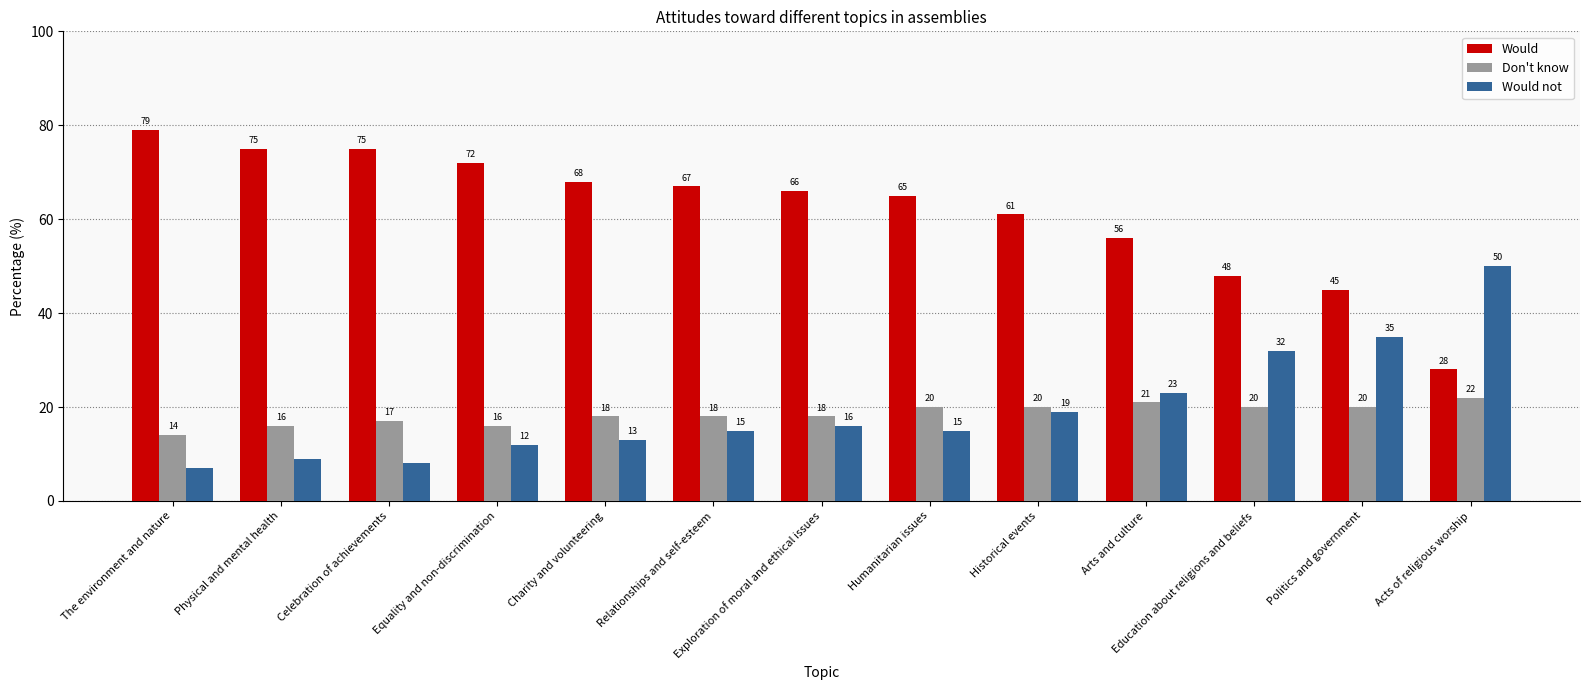

What is the spread (max minus min) of values at Humanitarian issues?

50